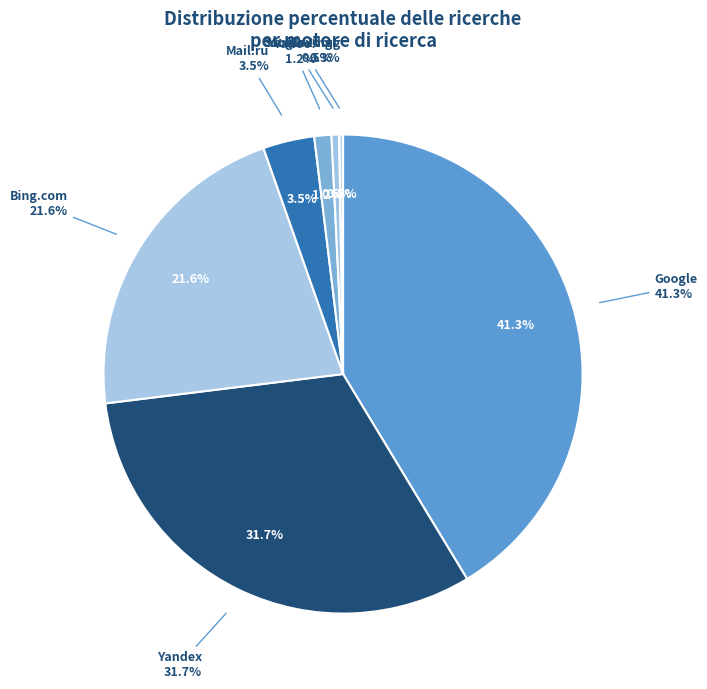

What is the smallest slice in the pie chart?

Yandex-Img